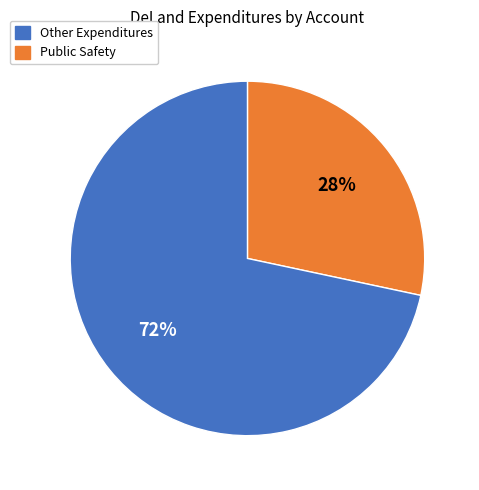

Is there any slice that represents more than half of the pie?

Yes